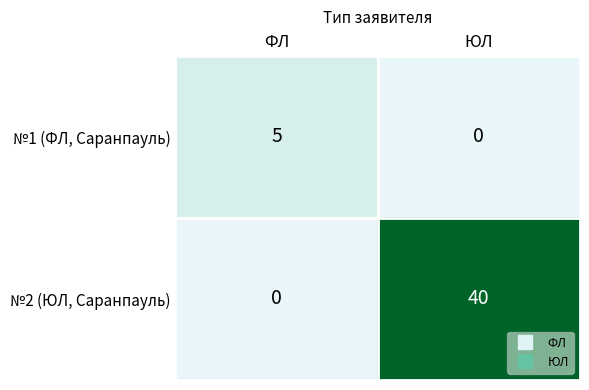

Where is №2 (ЮЛ, Саранпауль) nearest to the value 20?

ФЛ